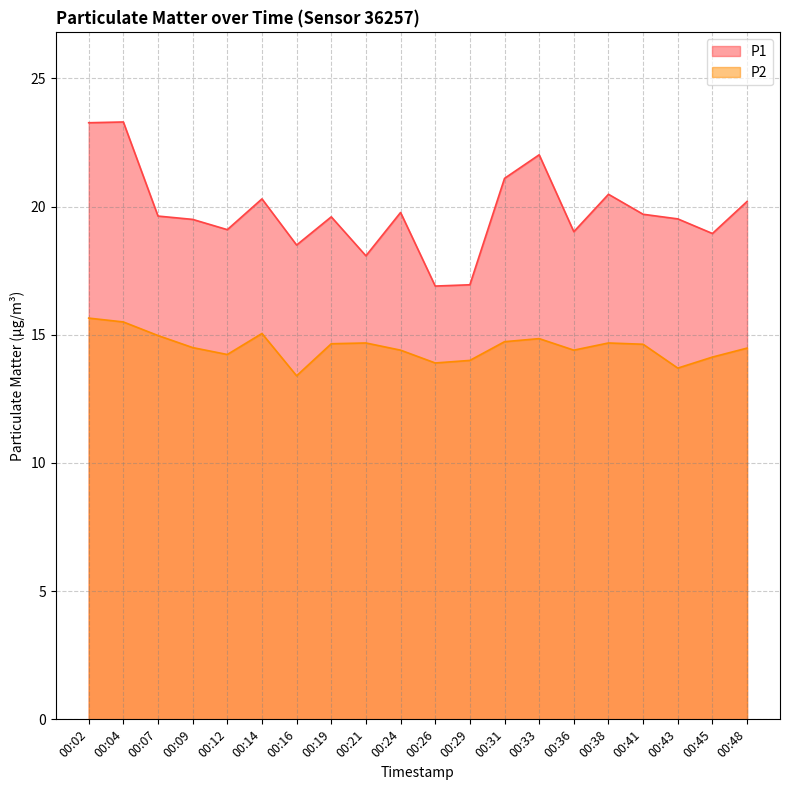

How many interior local valleys does the P1 series have?

6